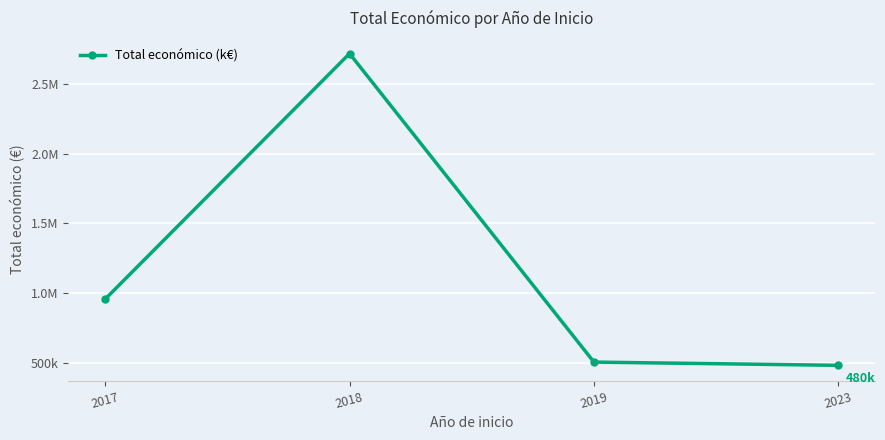

True or false: the data shows 828098.9 at 2019.

False